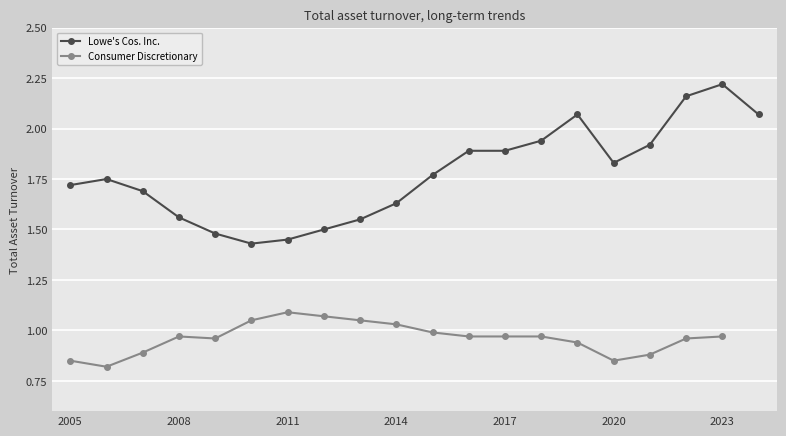

The Lowe's Cos. Inc. series shows 1.9 at 2017. True or false?

True